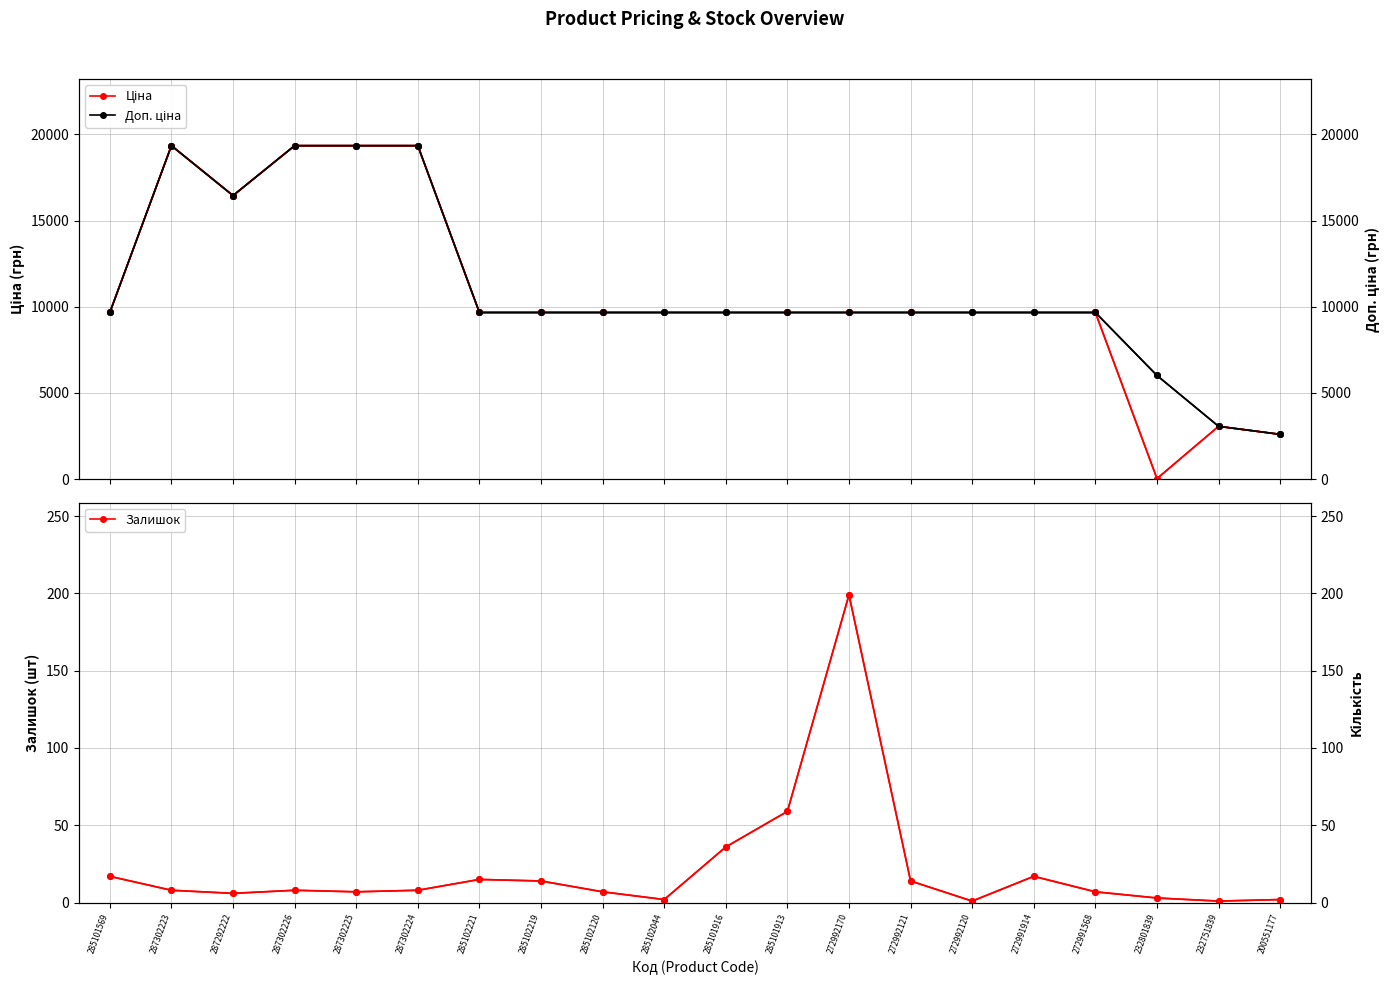

At which category does Ціна reach its first local peak?

287302223